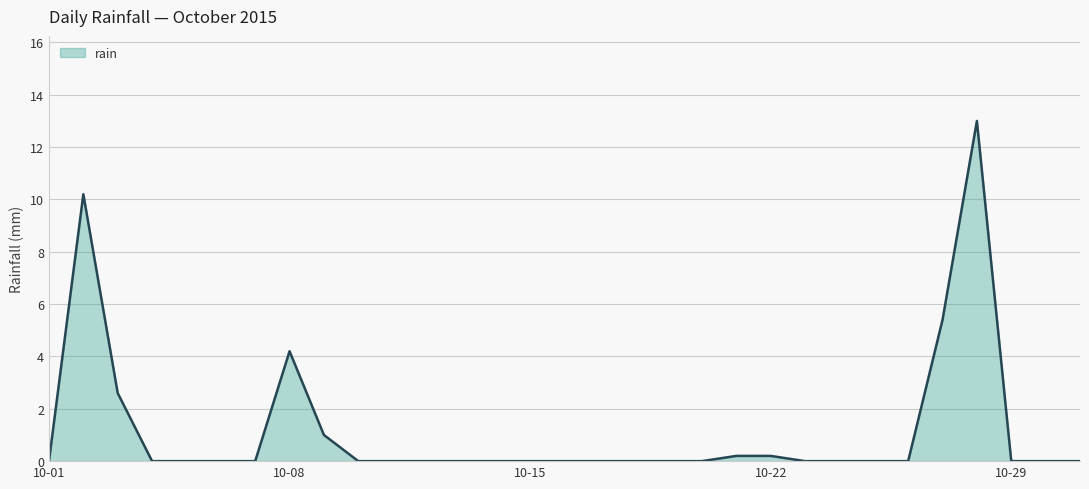

How many categories are shown in the chart?

31